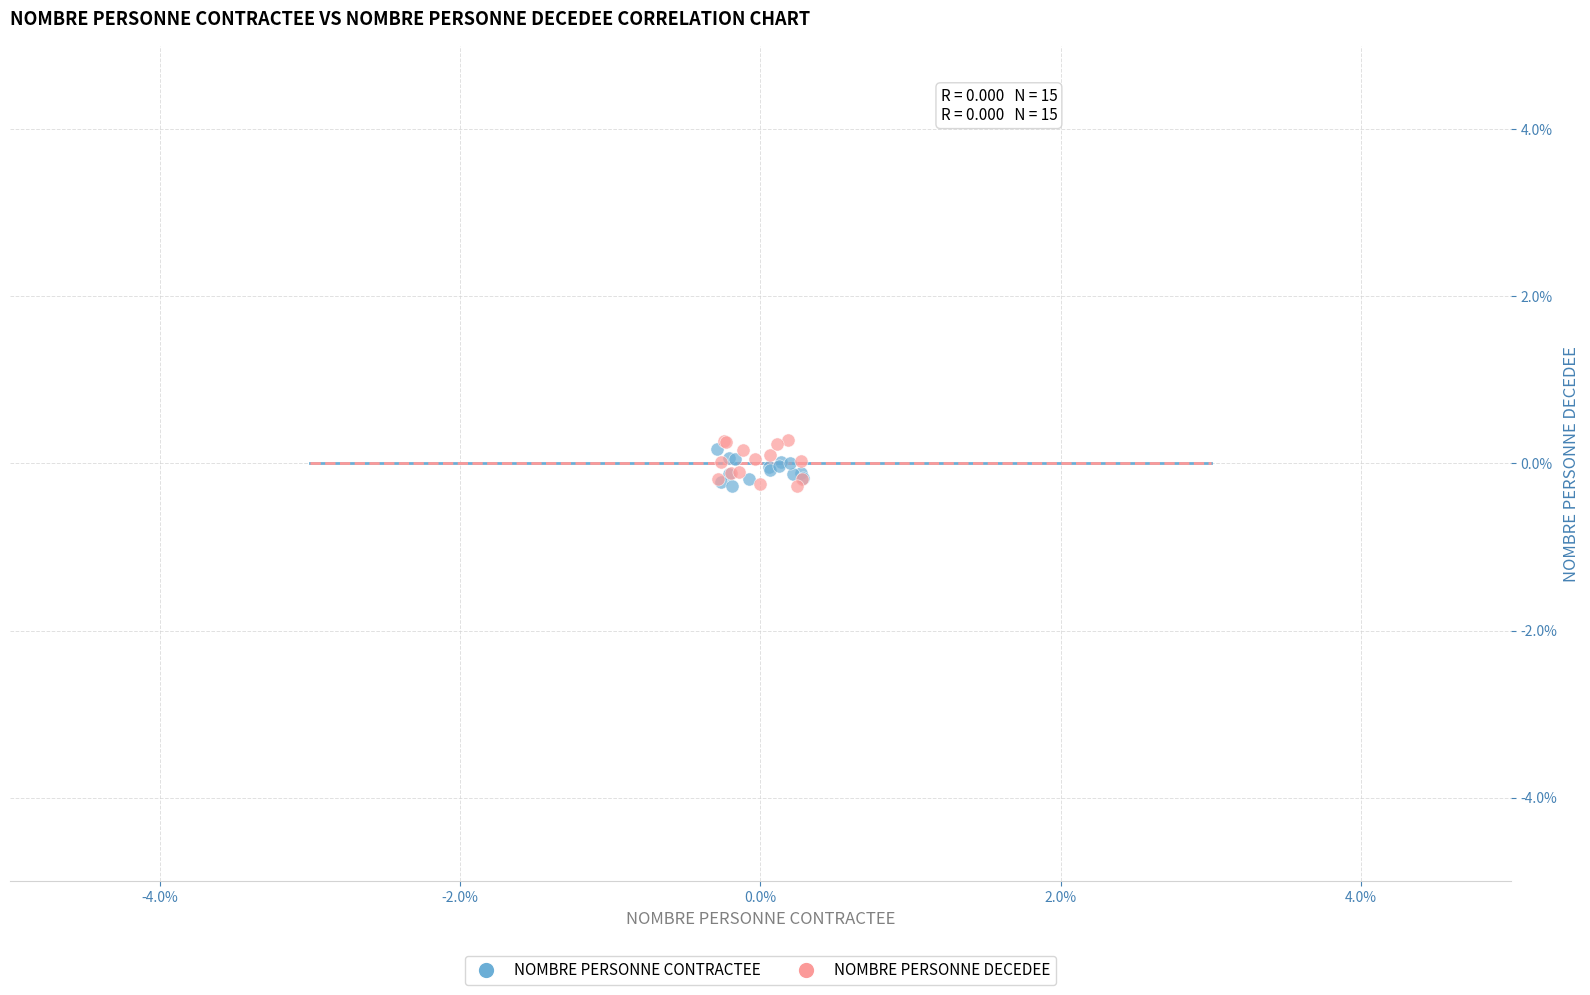

Which series contains the highest Y value?

NOMBRE PERSONNE DECEDEE